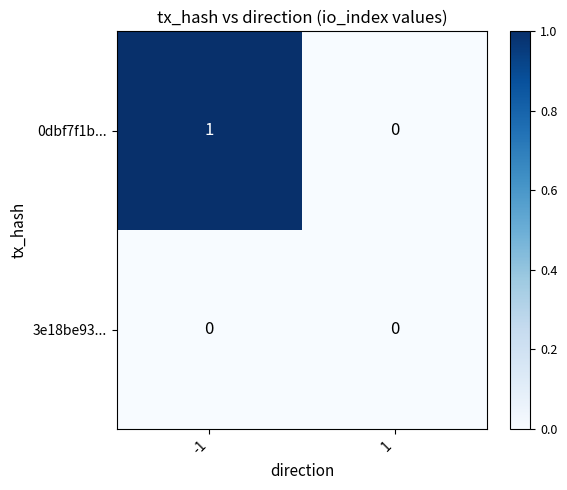

Reading left to right, transcribe all the data shown in this chart.

0dbf7f1b...: -1=1	1=0
3e18be93...: -1=0	1=0